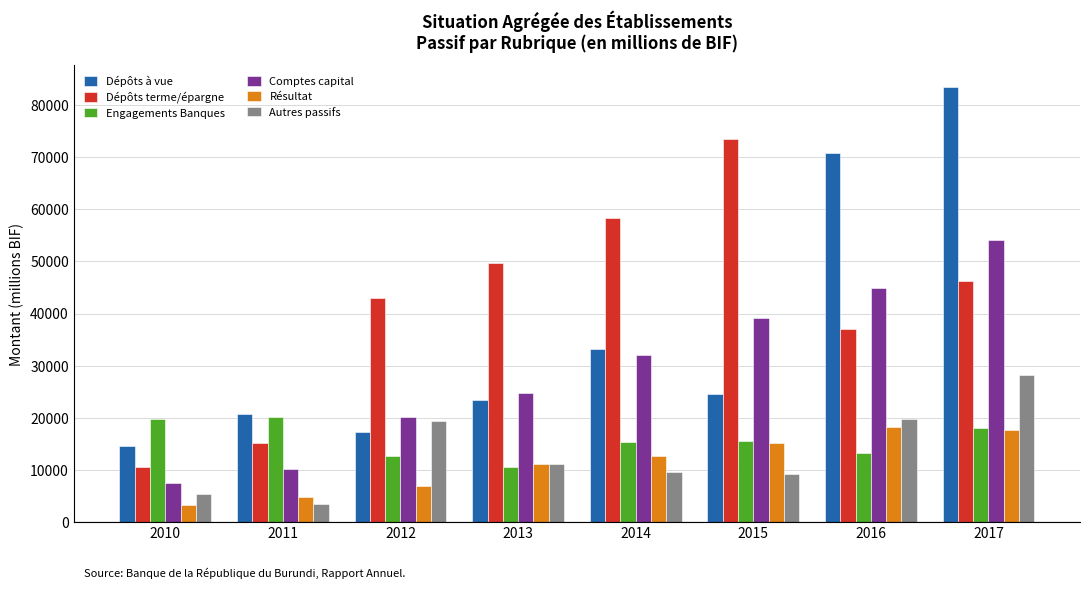

At how many categories does at least one series exceed 63691?

3